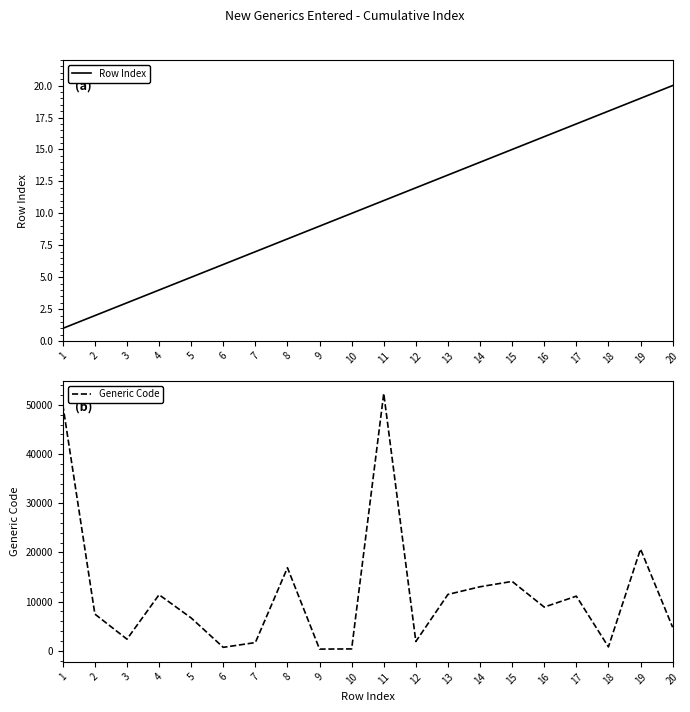

The Generic Code series shows 16889 at 8. True or false?

True